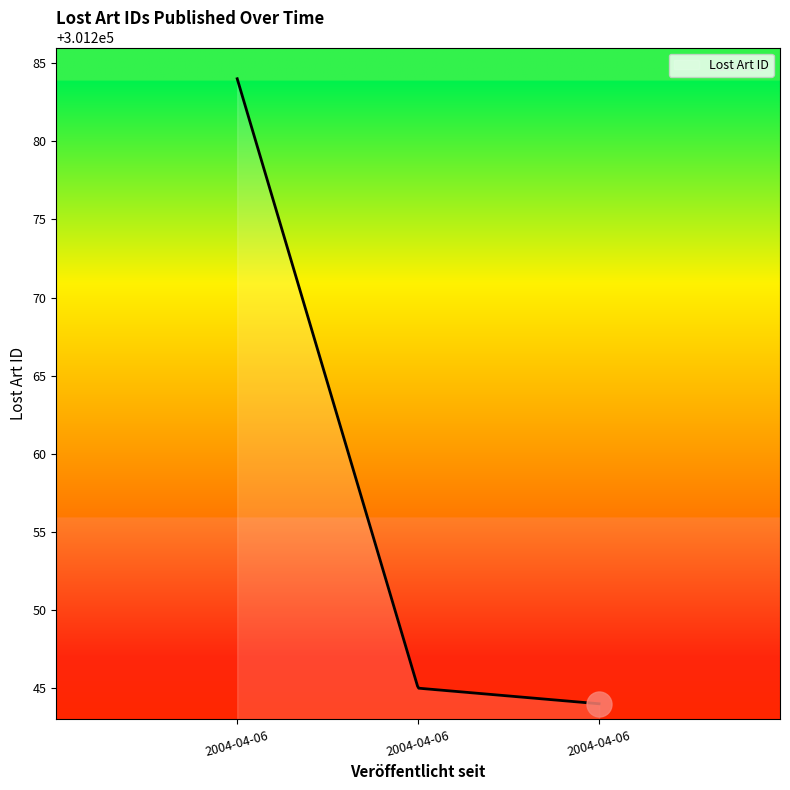

What is the greatest value displayed?

301284.0